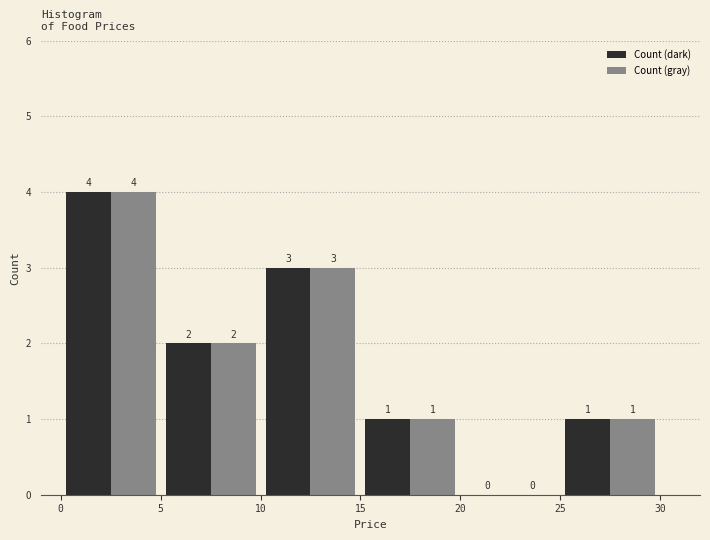

What is the height of the Count (dark) bar covering 15 to 20 on the x-axis?

1